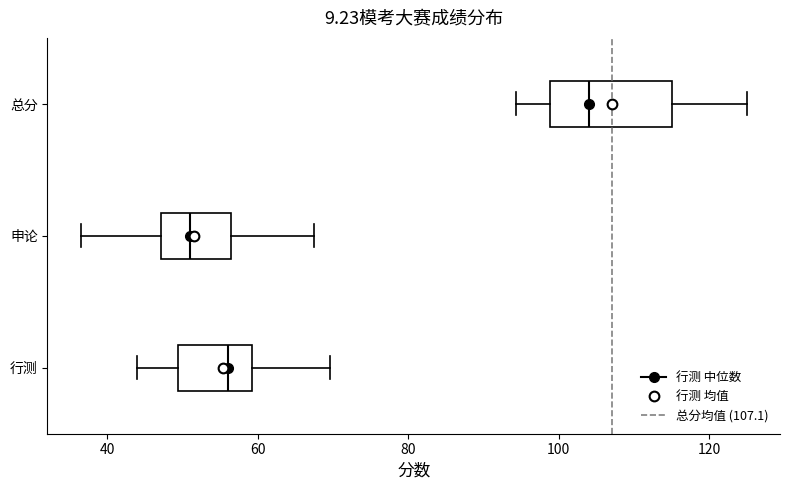

Comparing the boxes themselves (not the whiskers), which one is the widest?

总分